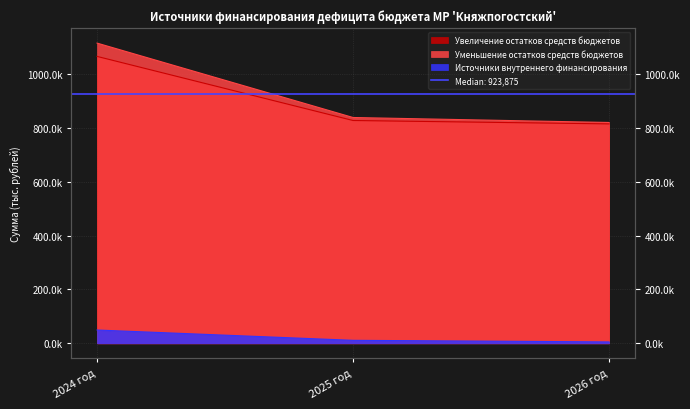

True or false: Источники внутреннего финансирования has a value of 3034.7 at 2026 год.

False